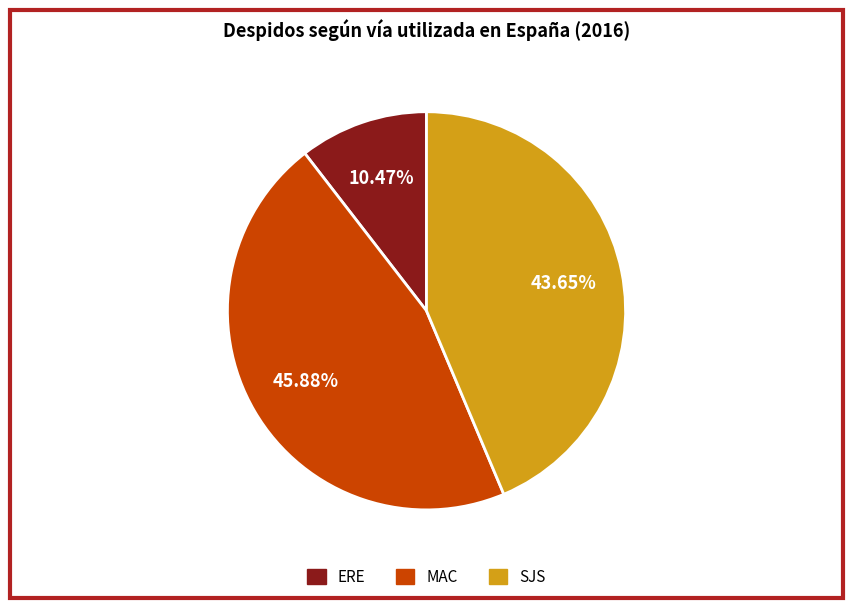

Rank the categories by value from highest to lowest.

MAC, SJS, ERE